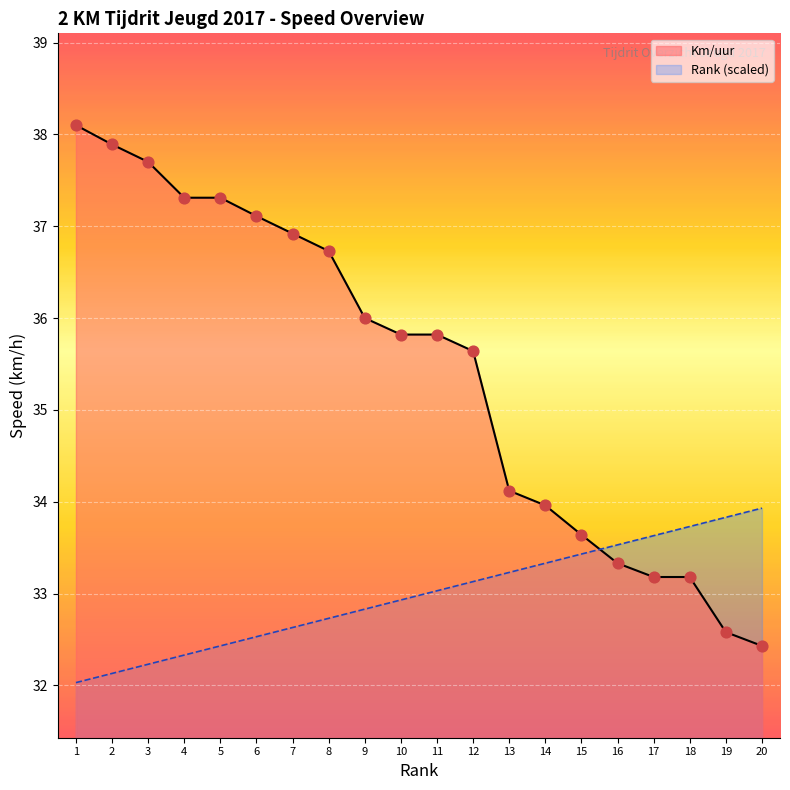

Is the value of Km/uur at 20 greater than the value of Rank (scaled) at 8?

No